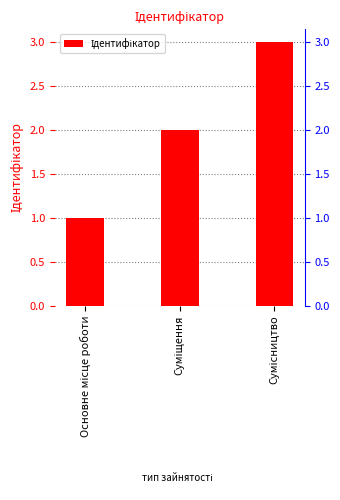

What value does the data have at Суміщення?

2